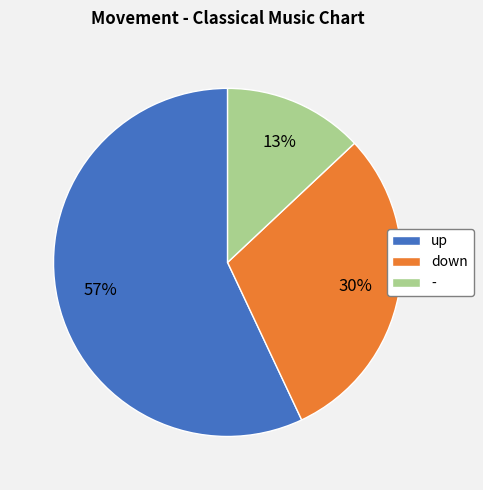

How many segments does this pie chart have?

3